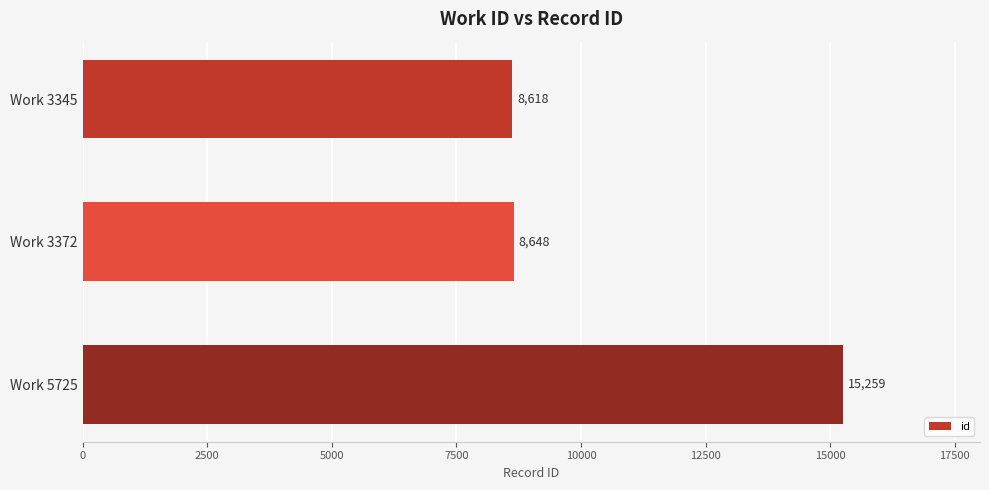

Which category has the highest value across all series?

Work 5725